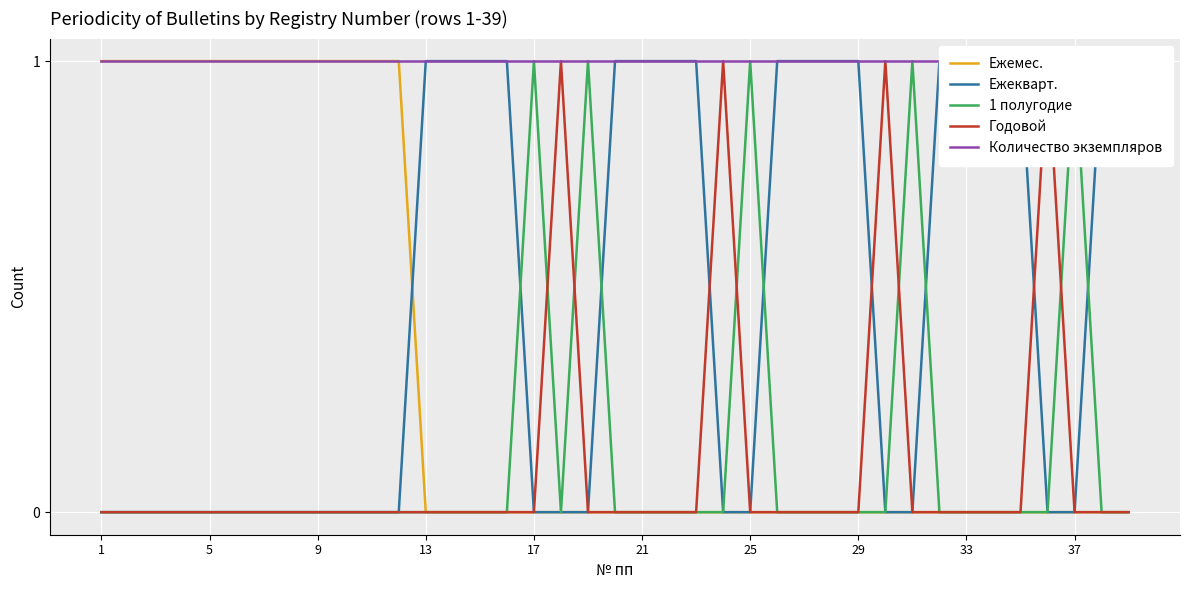

True or false: 1 полугодие has more than 1 points higher than both neighbors.

True